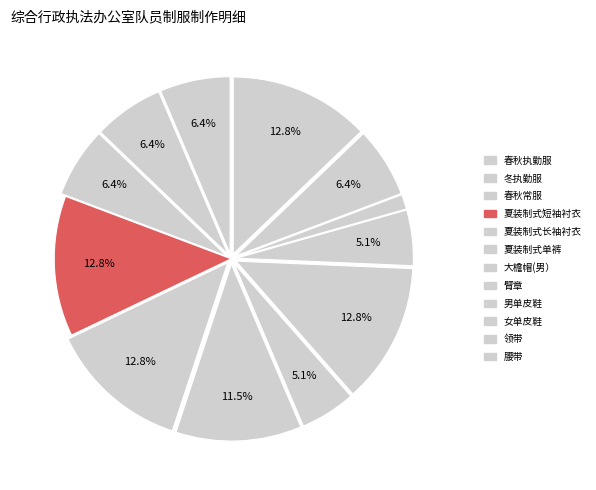

Which has a higher value, 冬执勤服 or 春秋执勤服?

冬执勤服